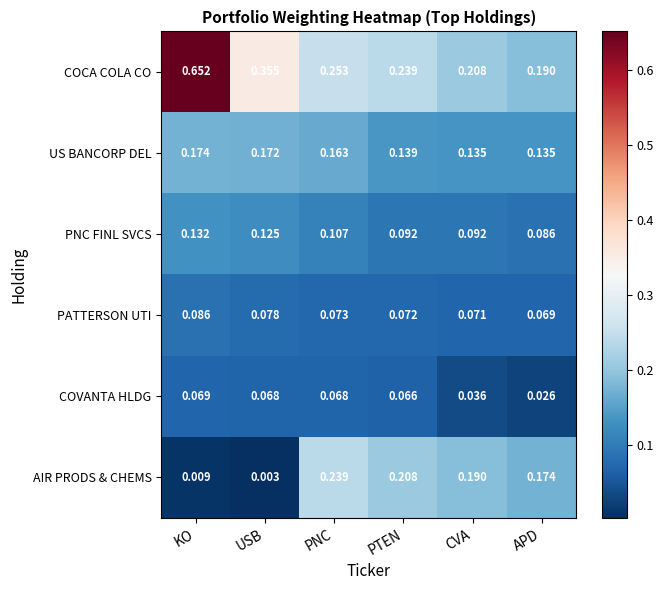

At which category is the sum across all series the highest?

KO